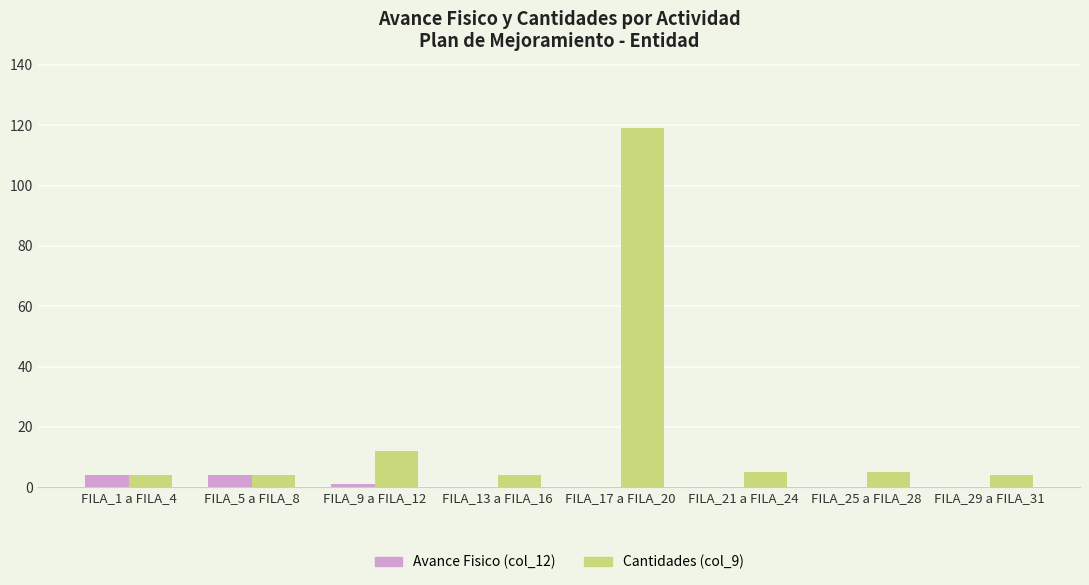

Where is Cantidades (col_9) nearest to the value 61?

FILA_9 a FILA_12